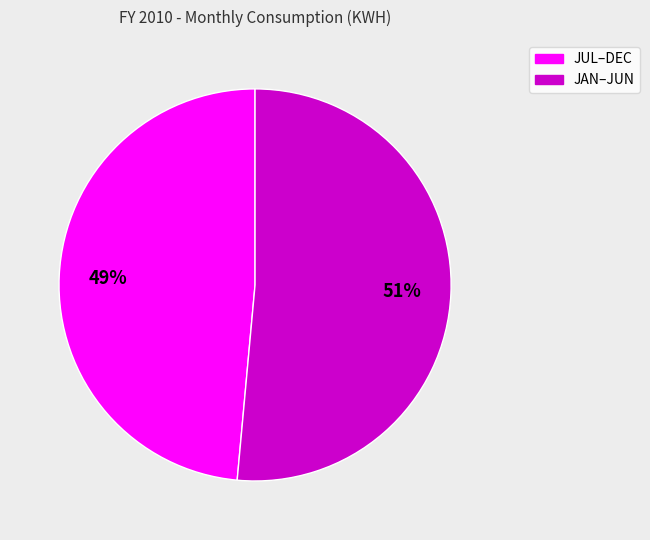

To the nearest percent, what is the average slice percentage?

50%